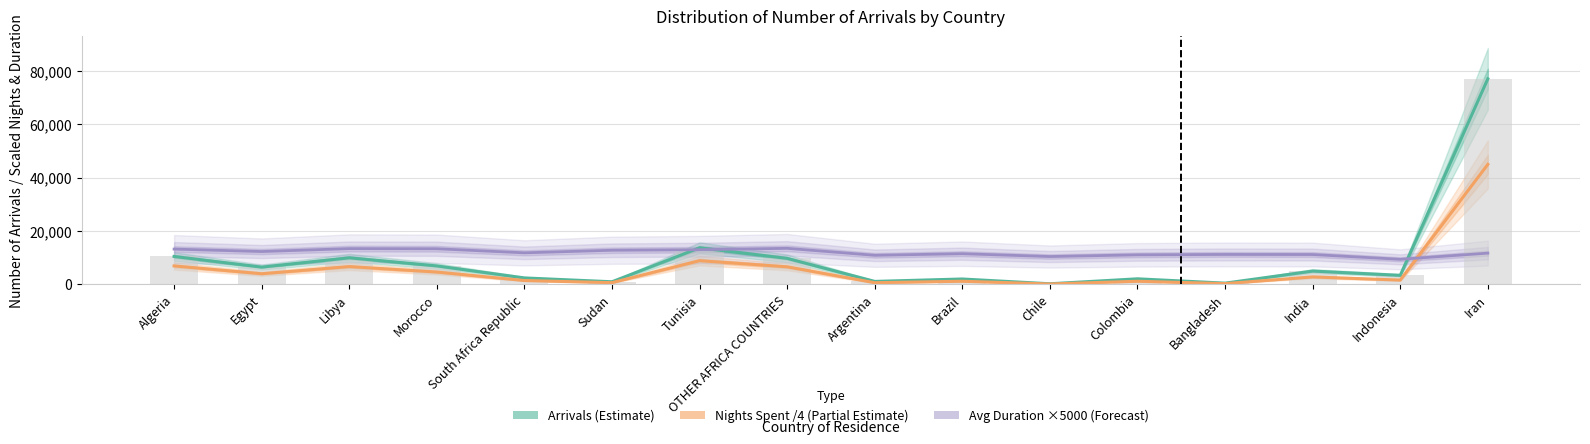

What position from the left is Bangladesh?

13